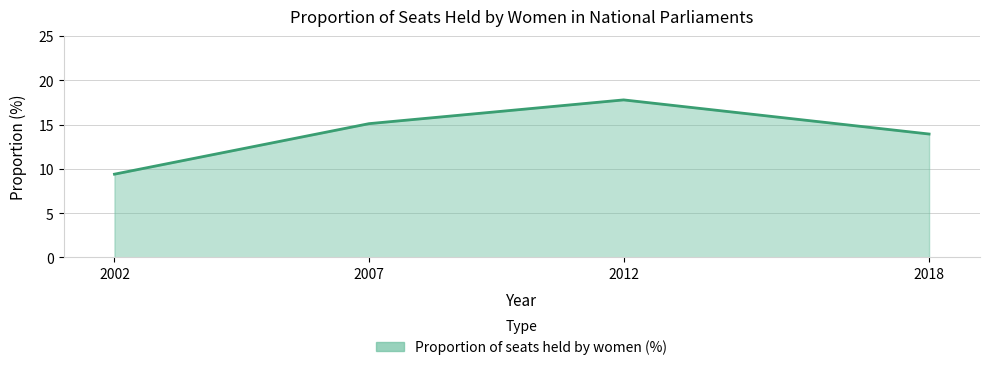

The chart shows a value of 6.3 at 2007. True or false?

False